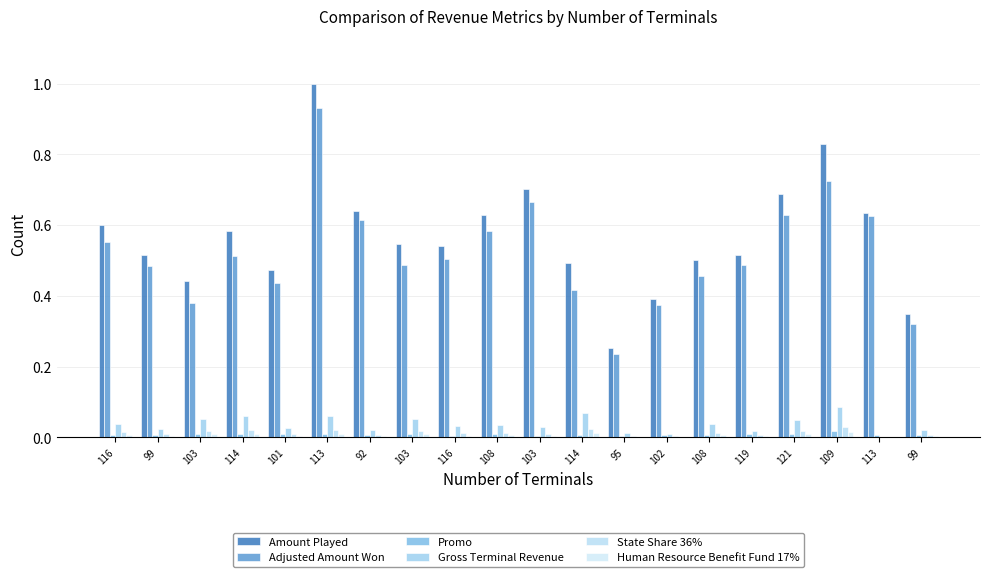

What is the spread (max minus min) of values at 113?

1.0